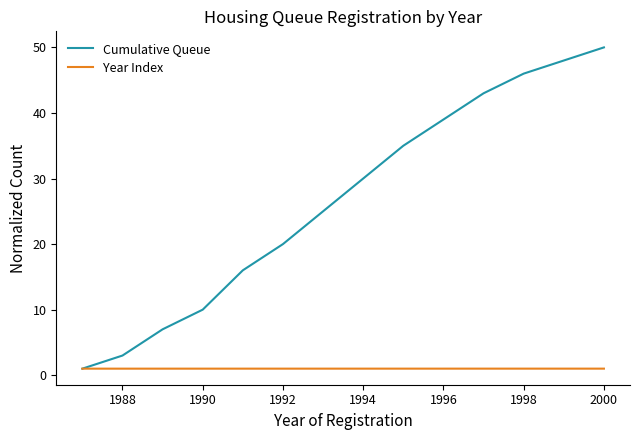

Which series has the largest total across all categories?

Cumulative Queue